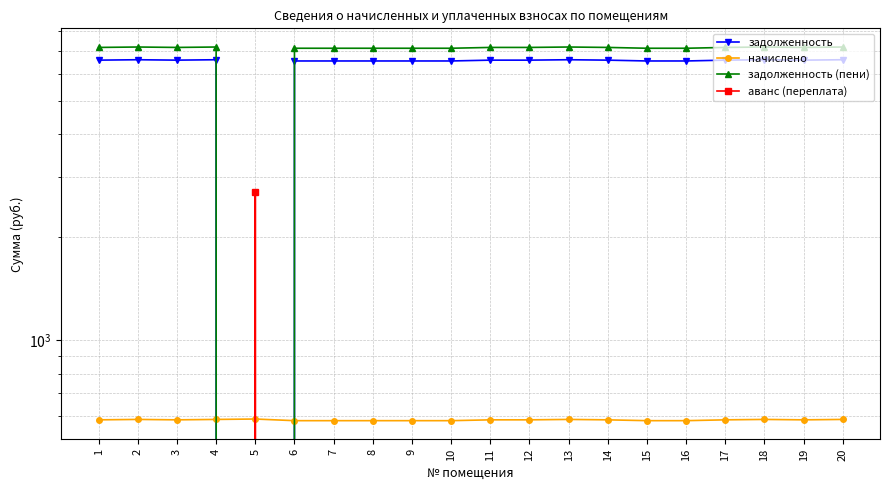

At how many categories does at least one series exceed 6450?

19